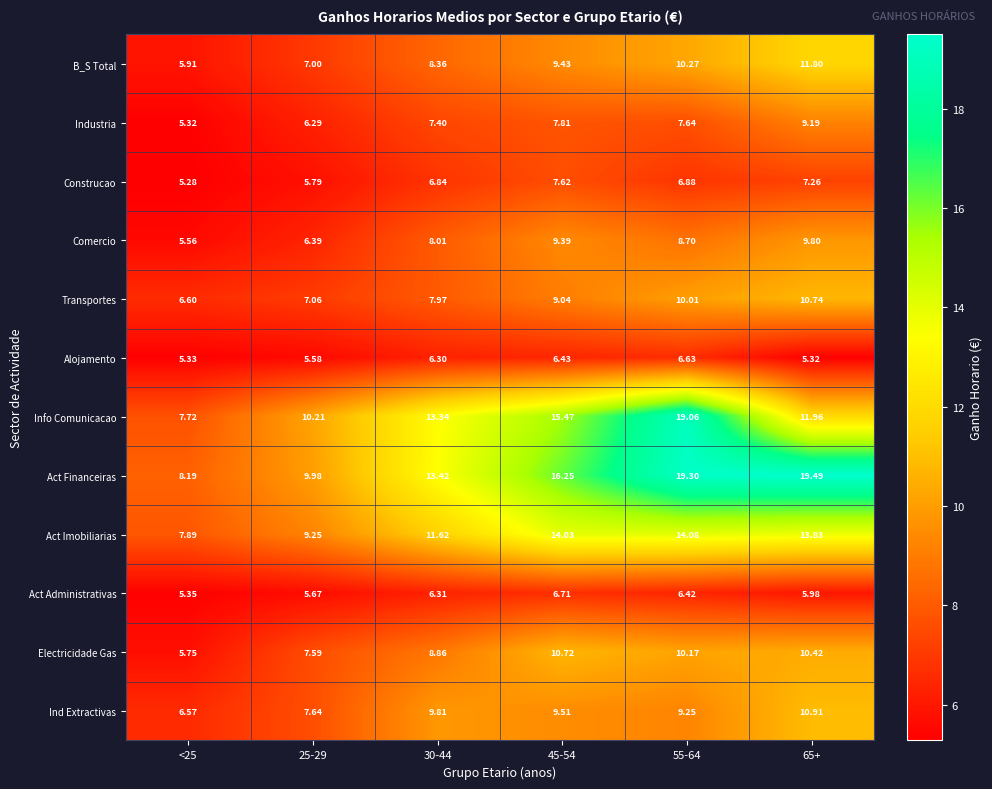

Which series has the largest total across all categories?

Act Financeiras